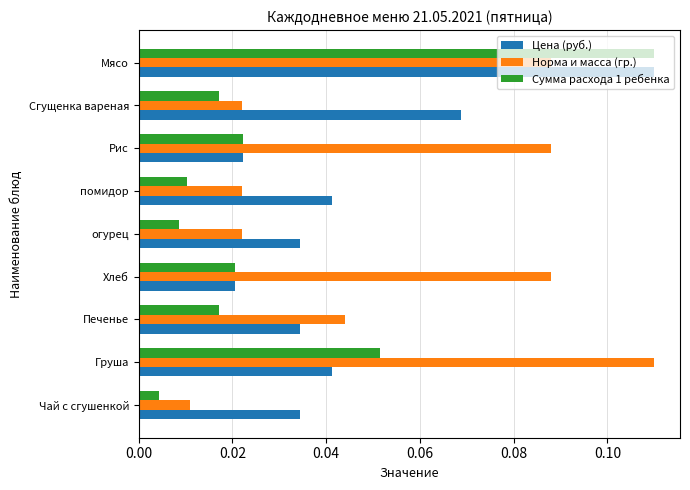

How many distinct data groups are displayed?

3